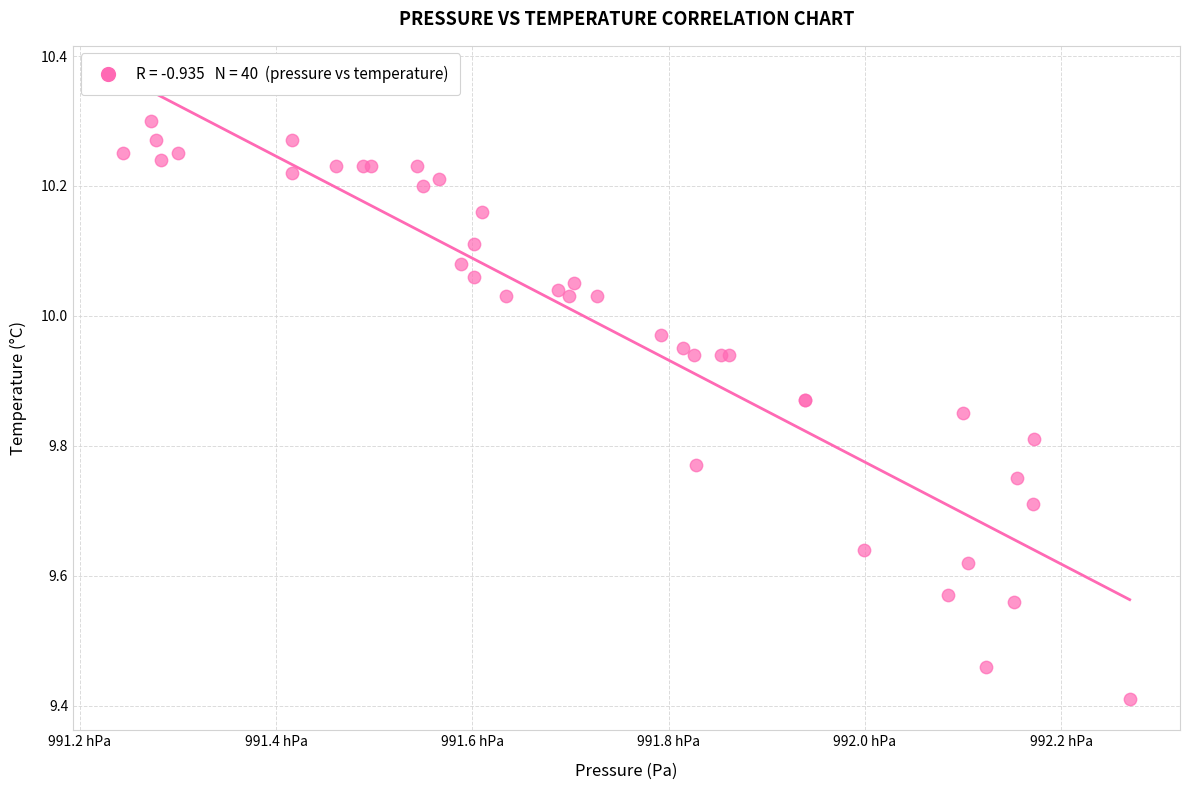

What Y value in the scatter plot is closest to 9?

9.4